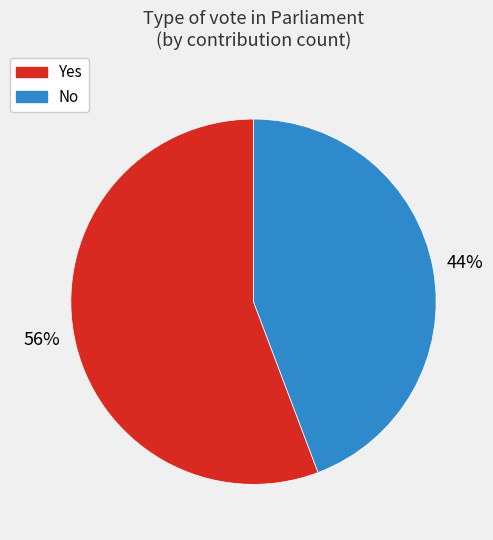

To the nearest percent, what is the difference between the largest and smallest slice percentages?

12%